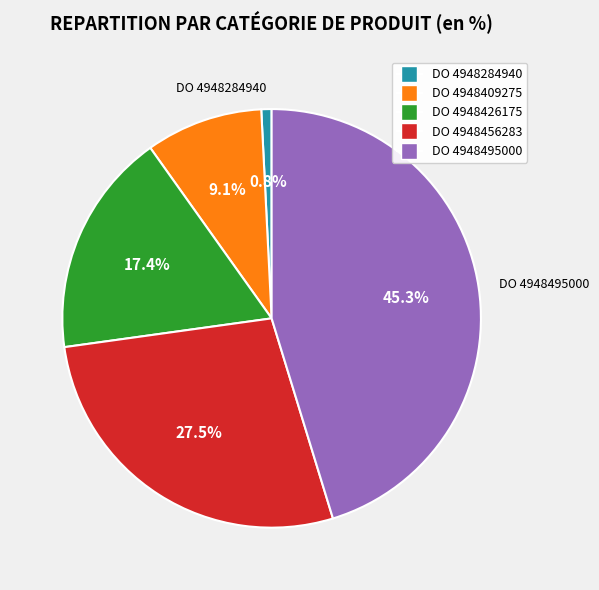

What is the smallest slice in the pie chart?

DO 4948284940